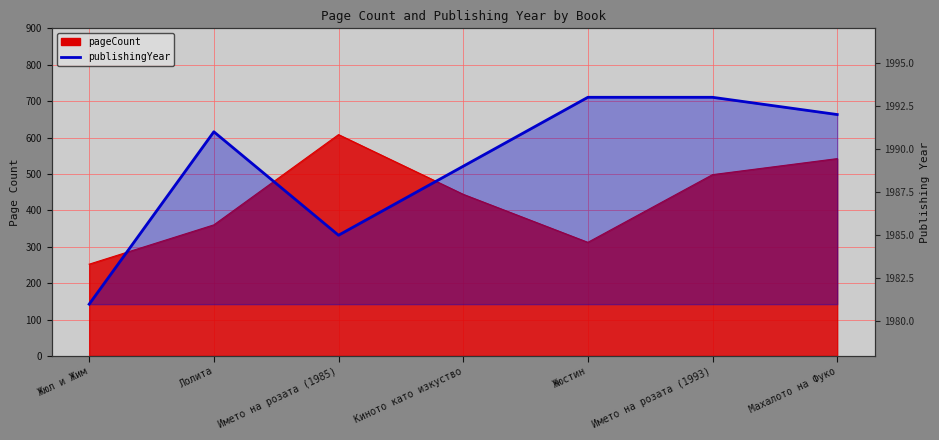

What position from the left is Жюл и Жим?

1